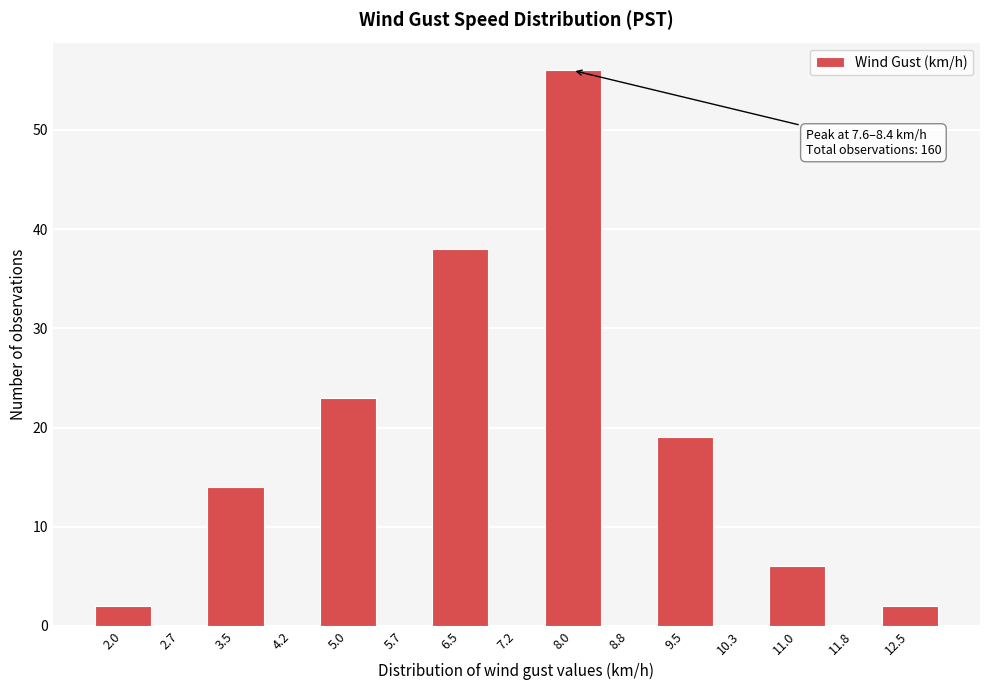

Which range on the x-axis has the tallest bar?

7.6 to 8.4